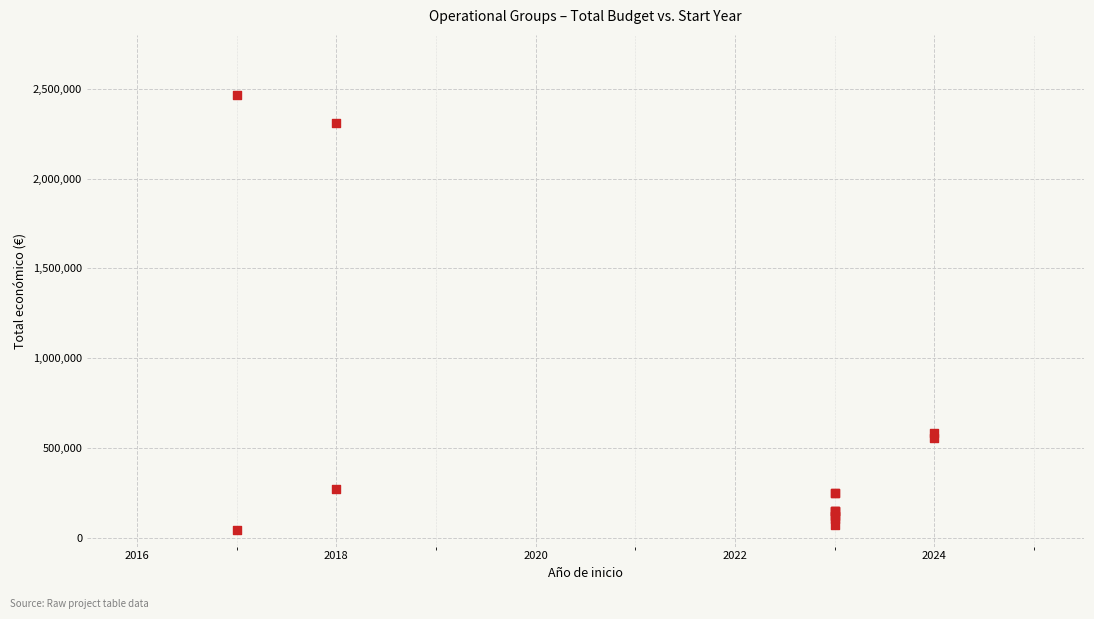

What Y value in the scatter plot is closest to 1253322?

585346